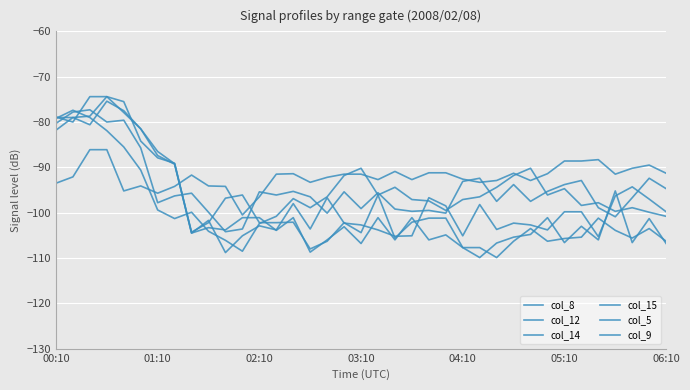

How many lines are shown in the chart?

6